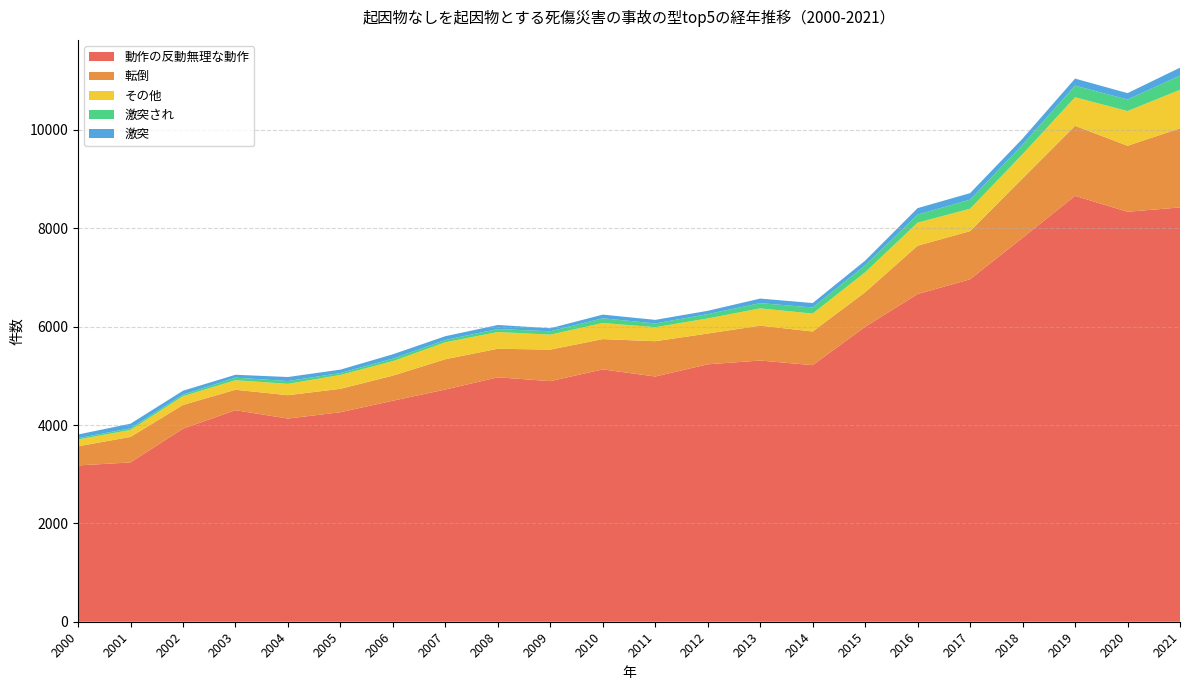

Reading left to right, what are all the values shown in this chart?

動作の反動無理な動作: 3178	3239	3926	4301	4131	4260	4494	4722	4970	4892	5131	4986	5234	5311	5217	5997	6663	6963	7807	8660	8336	8424
転倒: 389	519	482	416	475	476	510	616	581	641	616	718	626	710	684	703	983	979	1208	1424	1342	1609
その他: 138	142	178	194	231	282	295	344	340	305	327	285	307	351	365	405	469	455	492	580	706	783
激突され: 27	34	32	52	57	39	51	47	61	67	96	76	88	106	124	142	164	185	193	237	234	289
激突: 75	93	79	59	82	69	88	77	82	63	75	73	67	93	90	95	131	133	124	143	130	161